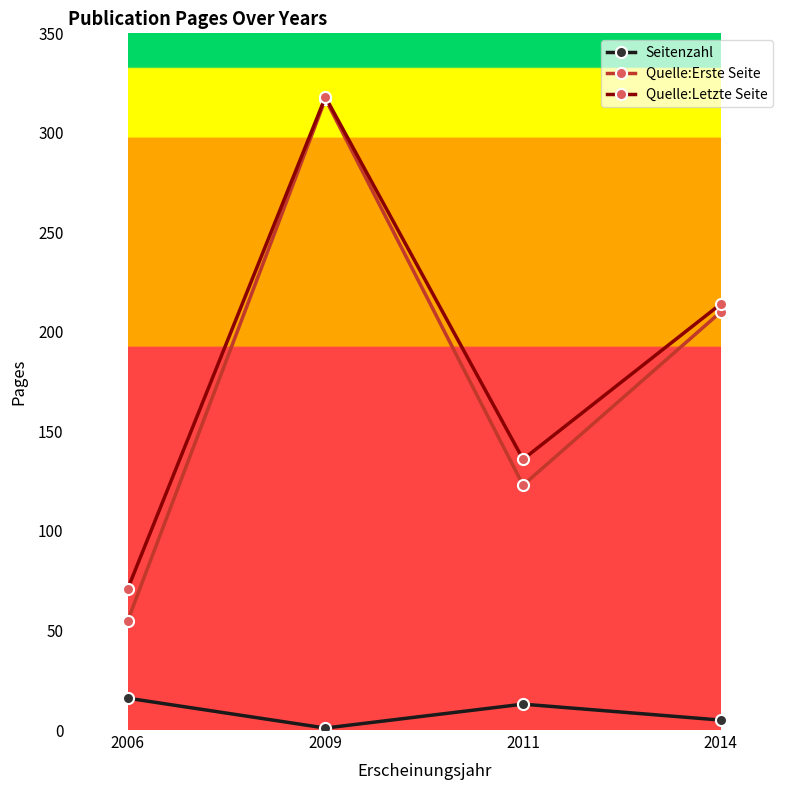

Rank the categories by Quelle:Erste Seite value from highest to lowest.

2009, 2014, 2011, 2006